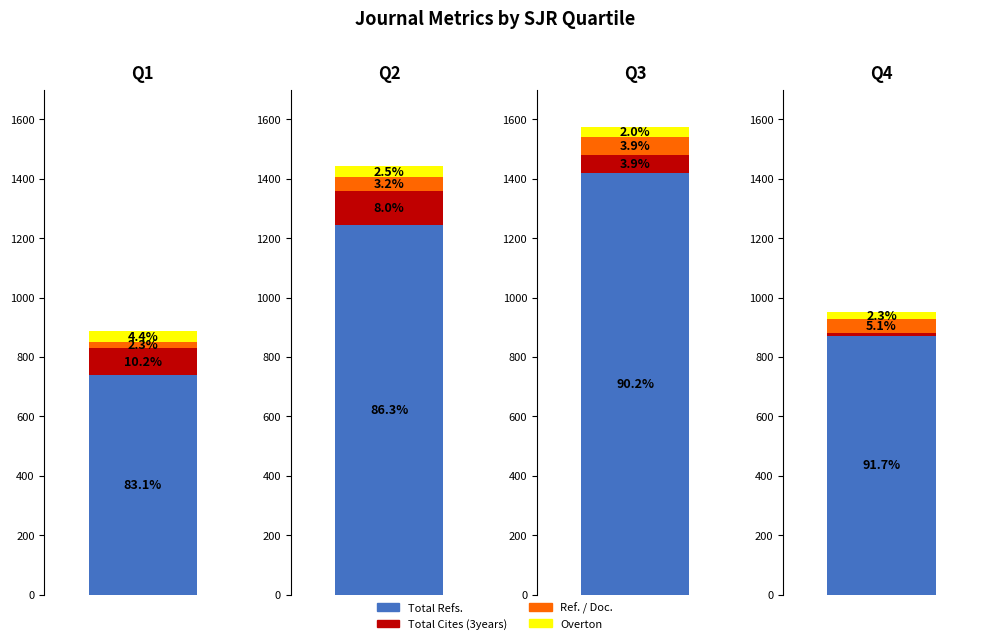

How many values in the Q2 series are below 116?

2